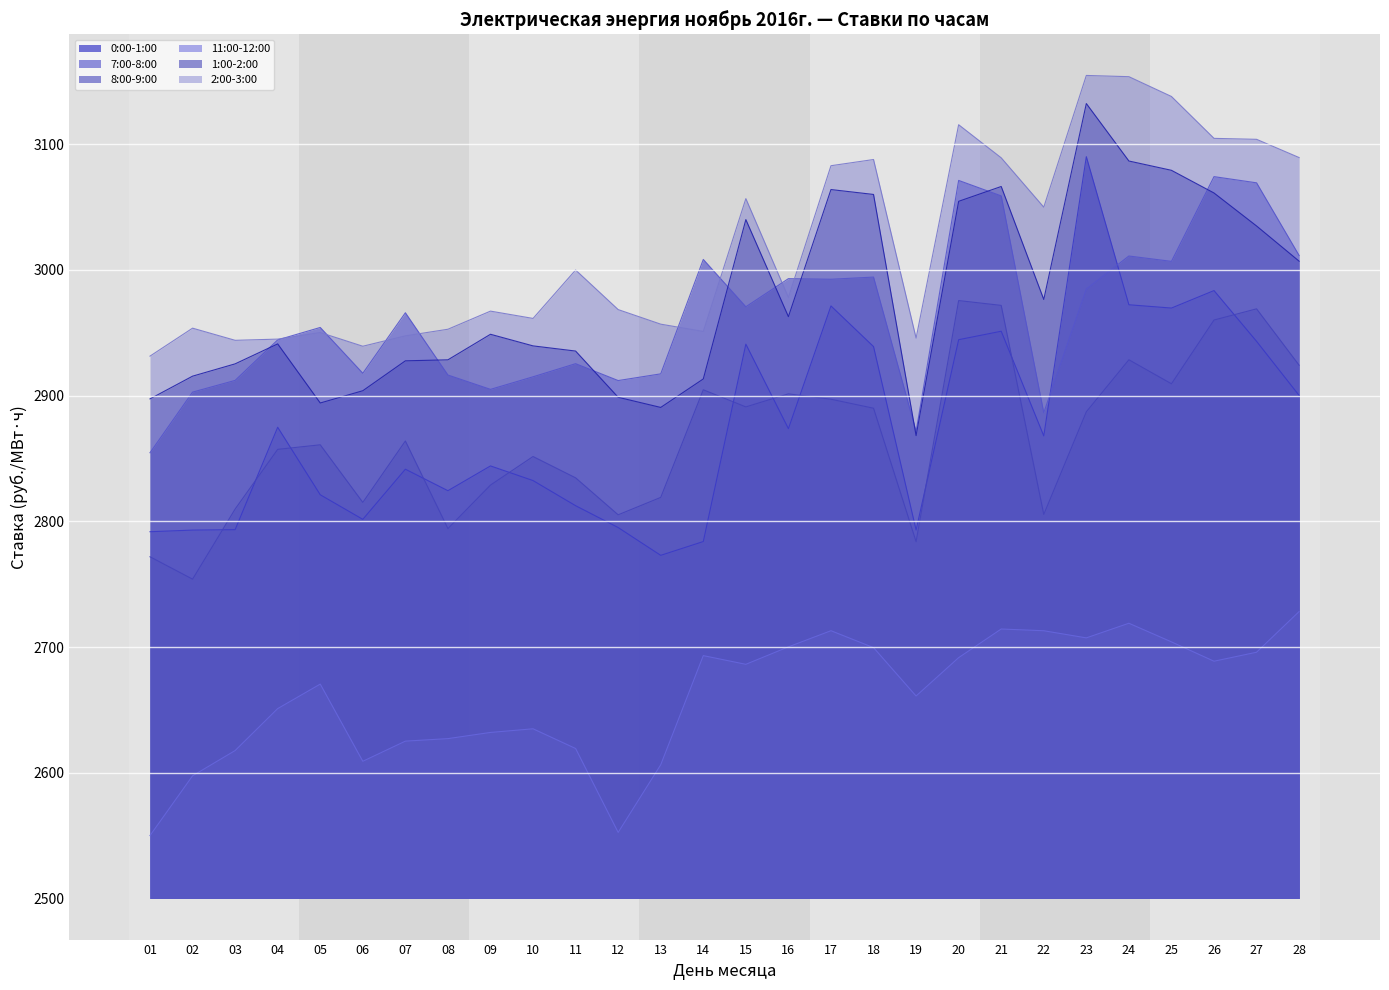

Reading left to right, what are all the values shown in this chart?

0:00-1:00: 01=2791.8	02=2793.1	03=2793.5	04=2874.9	05=2821.2	06=2801.7	07=2841.5	08=2824.4	09=2844.2	10=2832.5	11=2812.5	12=2795.1	13=2773.0	14=2784.0	15=2941.0	16=2873.8	17=2971.4	18=2939.1	19=2793.2	20=2944.6	21=2951.3	22=2868.0	23=3090.1	24=2972.3	25=2969.7	26=2983.6	27=2943.3	28=2900.2
7:00-8:00: 01=2854.6	02=2902.9	03=2912.2	04=2944.4	05=2954.3	06=2917.8	07=2966.0	08=2916.5	09=2905.1	10=2915.1	11=2925.5	12=2912.1	13=2917.4	14=3008.4	15=2970.8	16=2993.1	17=2992.6	18=2994.4	19=2871.6	20=3071.2	21=3058.9	22=2886.5	23=2984.8	24=3011.1	25=3006.9	26=3074.3	27=3069.3	28=3011.5
8:00-9:00: 01=2771.9	02=2754.1	03=2809.8	04=2857.3	05=2860.9	06=2815.2	07=2864.0	08=2794.3	09=2828.9	10=2851.6	11=2834.7	12=2805.3	13=2819.1	14=2904.7	15=2891.1	16=2901.5	17=2897.2	18=2890.1	19=2783.9	20=2975.7	21=2971.8	22=2805.6	23=2887.2	24=2928.6	25=2909.5	26=2960.2	27=2969.1	28=2924.3
11:00-12:00: 01=2550.1	02=2597.7	03=2617.8	04=2651.1	05=2670.6	06=2609.2	07=2625.2	08=2627.2	09=2632.2	10=2635.1	11=2619.4	12=2552.6	13=2606.5	14=2693.3	15=2686.3	16=2700.2	17=2713.1	18=2699.6	19=2661.1	20=2691.6	21=2714.4	22=2713.1	23=2707.4	24=2719.0	25=2704.2	26=2688.8	27=2695.9	28=2728.3
1:00-2:00: 01=2897.5	02=2915.6	03=2925.3	04=2941.2	05=2894.2	06=2904.0	07=2927.8	08=2928.6	09=2948.9	10=2939.6	11=2935.5	12=2898.8	13=2890.7	14=2913.3	15=3040.1	16=2962.9	17=3064.0	18=3060.1	19=2868.3	20=3054.6	21=3066.4	22=2976.6	23=3132.4	24=3086.7	25=3079.3	26=3061.2	27=3035.0	28=3007.0
2:00-3:00: 01=2931.5	02=2953.7	03=2944.1	04=2945.0	05=2950.3	06=2939.3	07=2947.6	08=2952.9	09=2967.3	10=2961.5	11=3000.0	12=2968.5	13=2956.9	14=2951.1	15=3056.8	16=2978.2	17=3082.9	18=3087.9	19=2945.8	20=3115.6	21=3089.2	22=3050.0	23=3154.8	24=3153.8	25=3138.0	26=3104.7	27=3103.9	28=3089.4